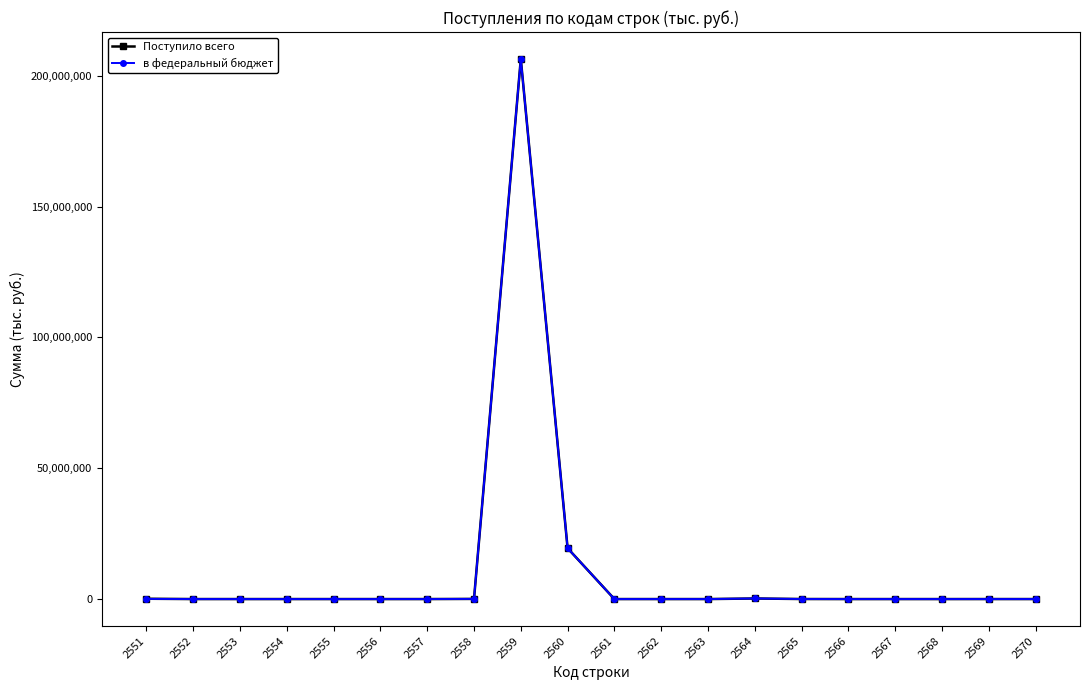

How many data points in Поступило всего are less than 824?

10